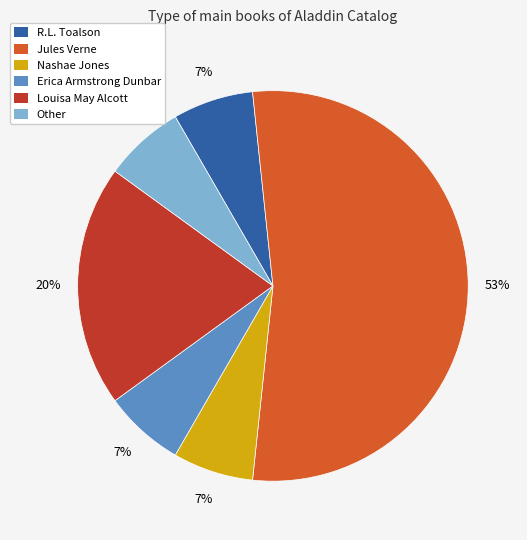

To the nearest percent, what is the difference between the Louisa May Alcott and Other slice percentages?

13%